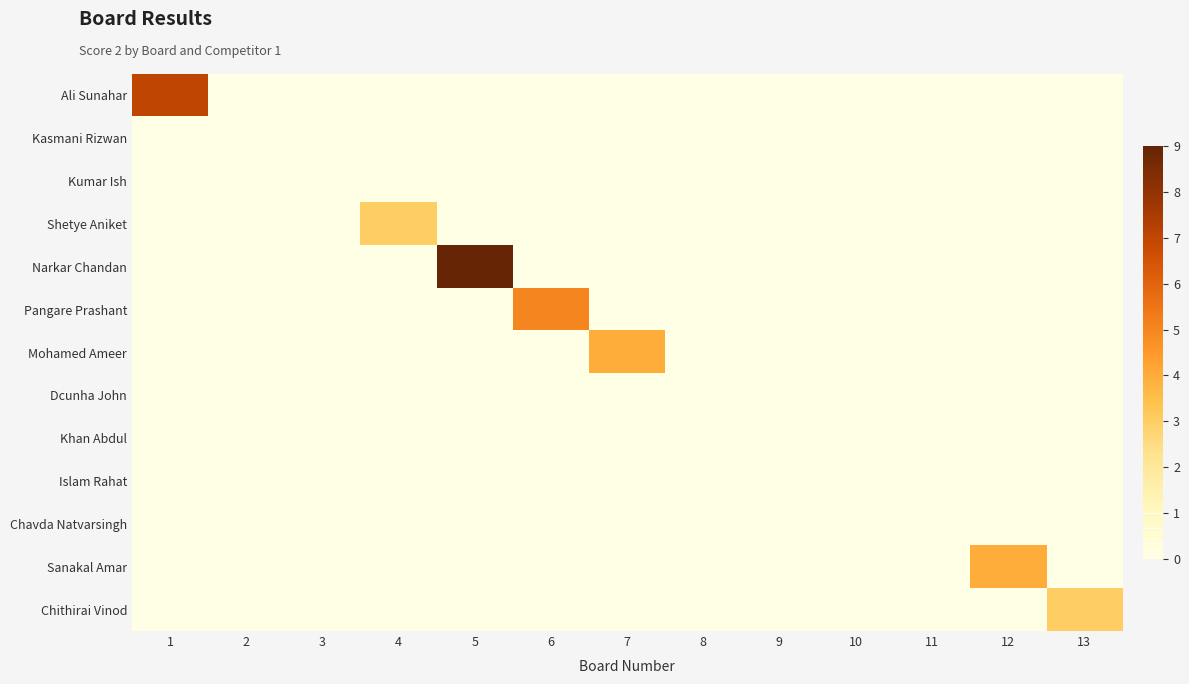

List the series in order of their peak value, lowest first.

Kasmani Rizwan, Kumar Ish, Dcunha John, Khan Abdul, Islam Rahat, Chavda Natvarsingh, Shetye Aniket, Chithirai Vinod, Mohamed Ameer, Sanakal Amar, Pangare Prashant, Ali Sunahar, Narkar Chandan